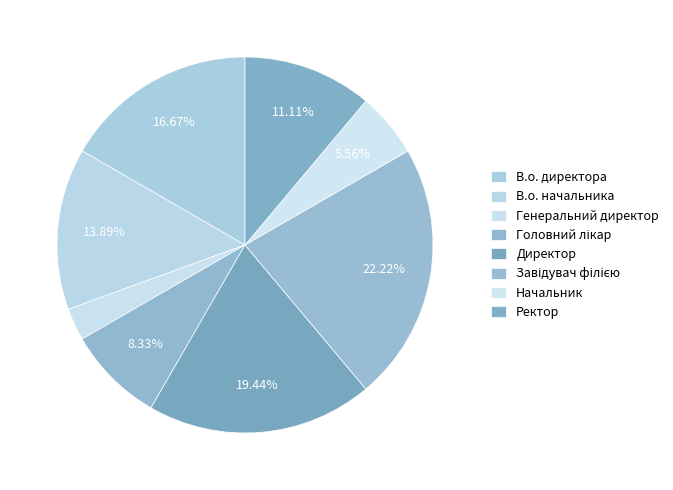

Count the number of slices in the pie.

8